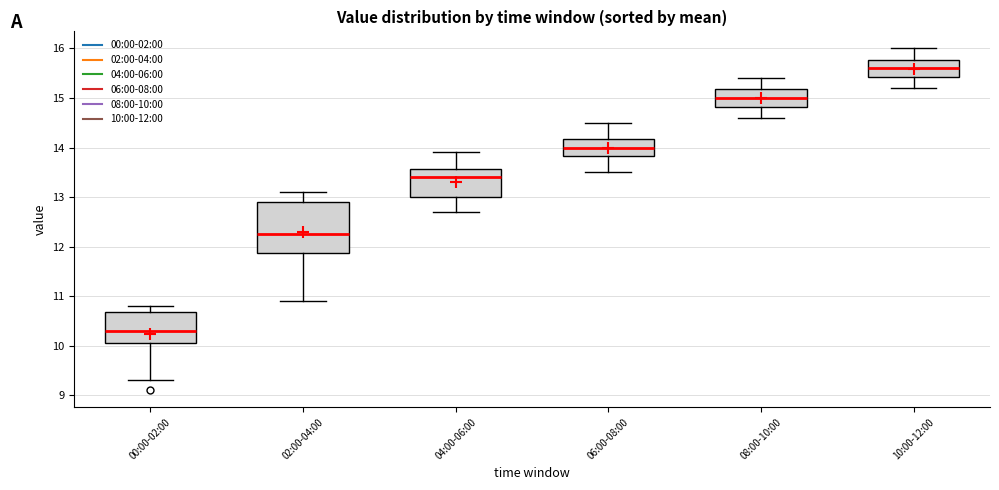

Which box is the tallest, from its lower edge to its upper edge?

02:00-04:00